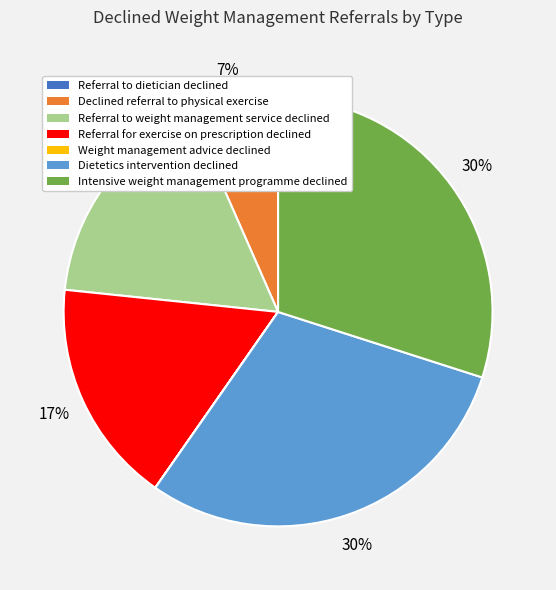

Combined, do Referral to weight management service declined and Dietetics intervention declined account for over 50%?

No